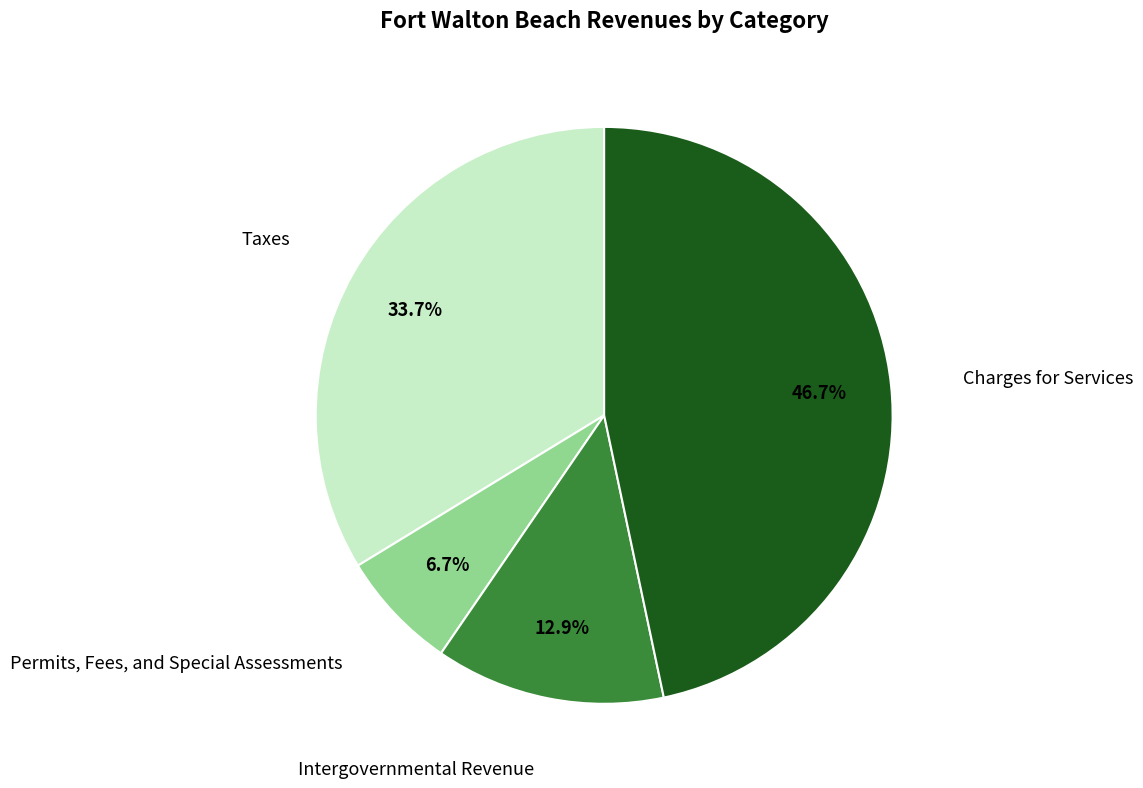

Is there a majority slice in this chart?

No